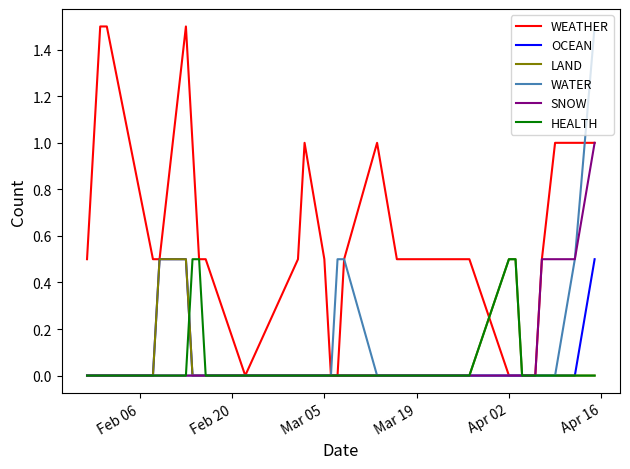

Which series ends up on top after the final intersection of WEATHER and WATER?

WATER